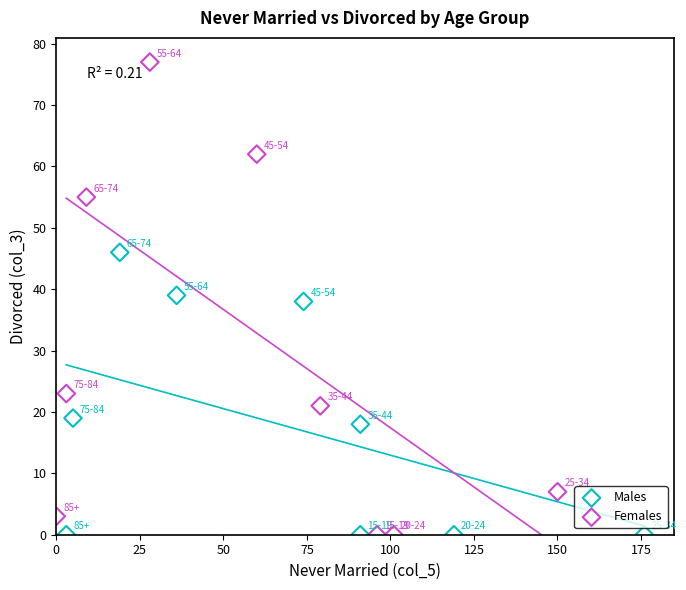

Which series reaches the maximum Y coordinate?

Females